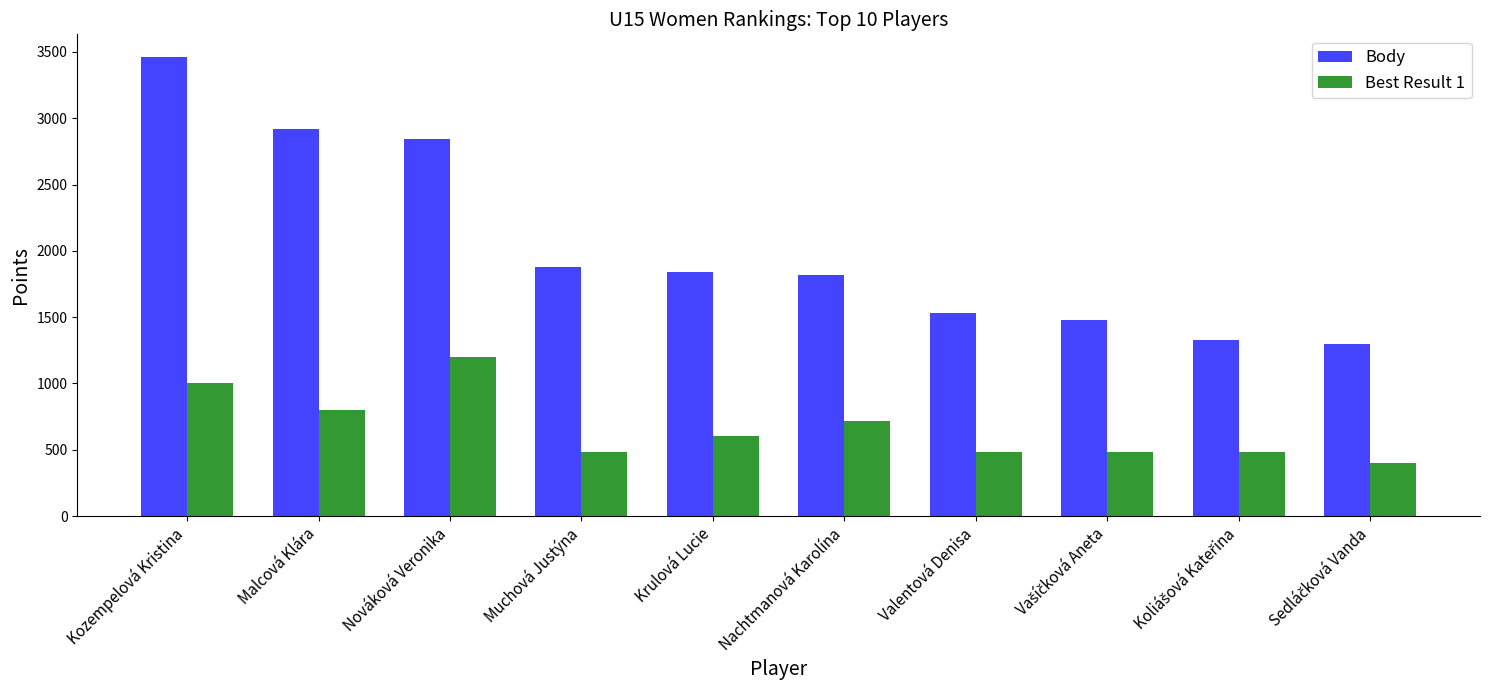

How many groups of bars are there?

10